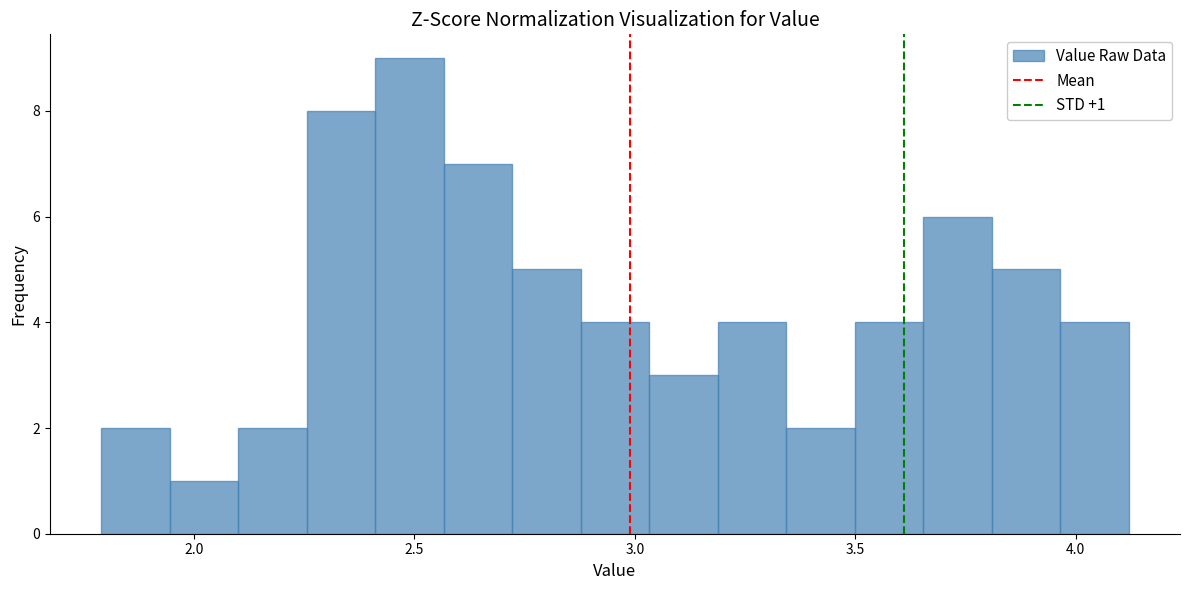

Around what value on the x-axis is the tallest bar? Give the approximate position of its centre, as read against the axis.

2.50